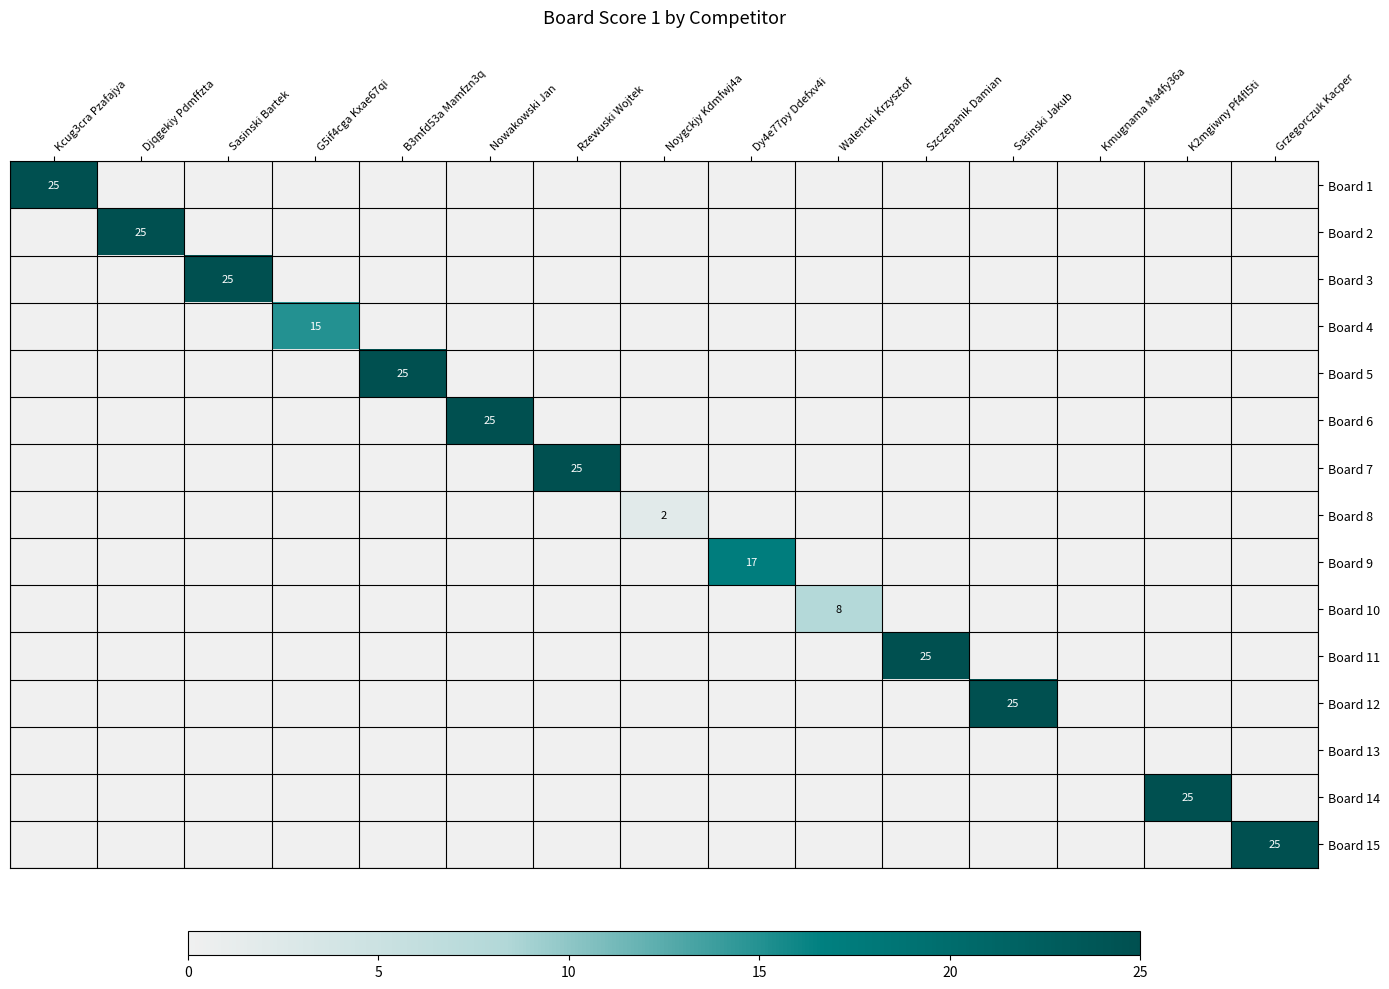

Which category has the highest value in the Board 10 series?

Walencki Krzysztof